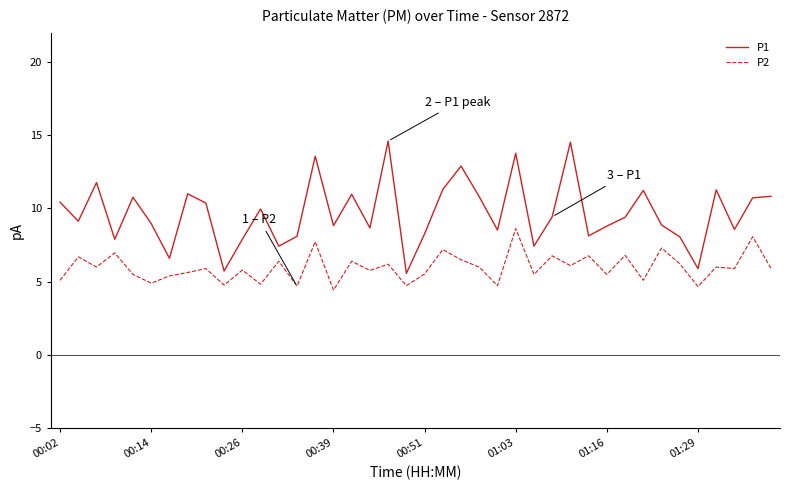

What is the difference between the maximum and minimum values in the P1 series?

9.0